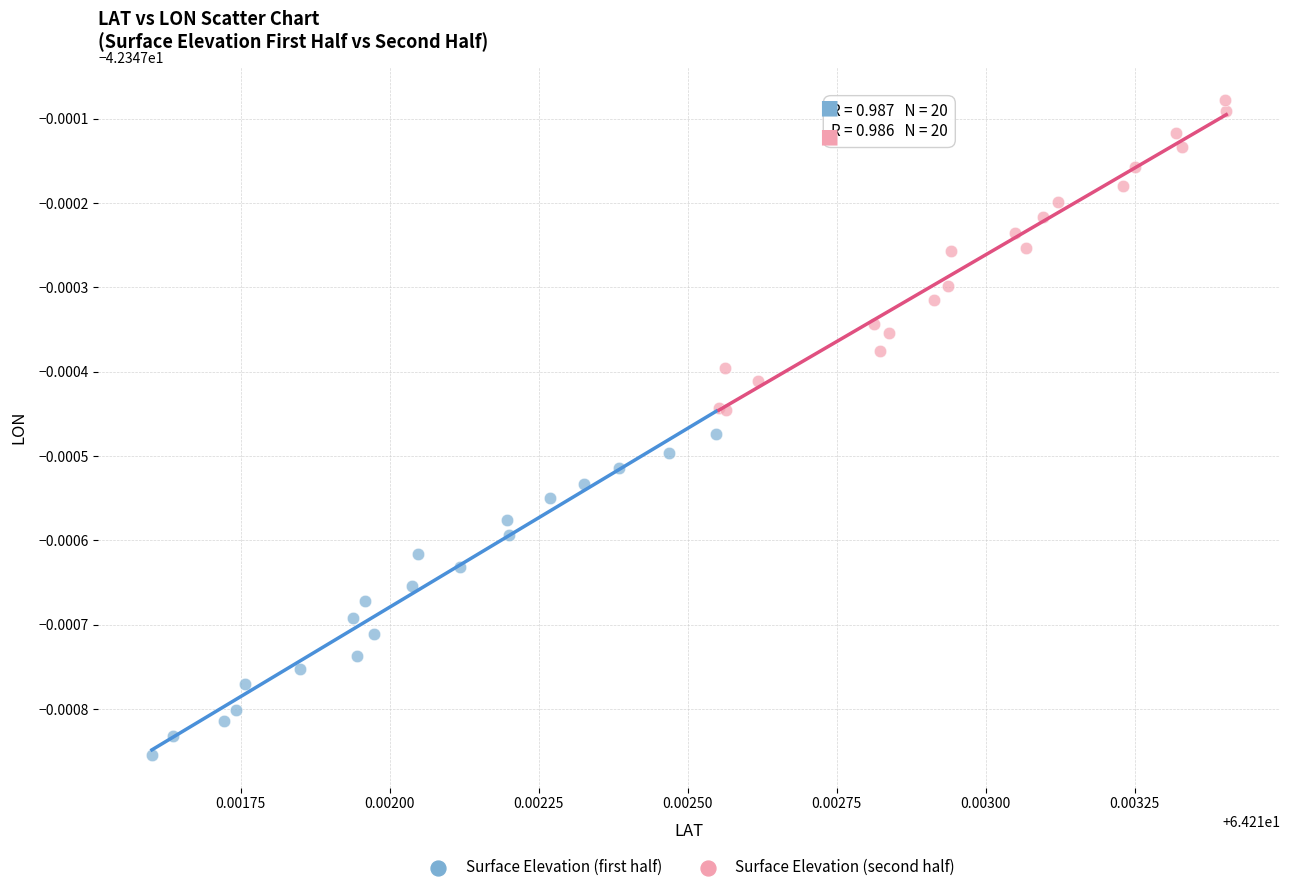

What are all the series names shown in the legend?

Surface Elevation (first half), Surface Elevation (second half)